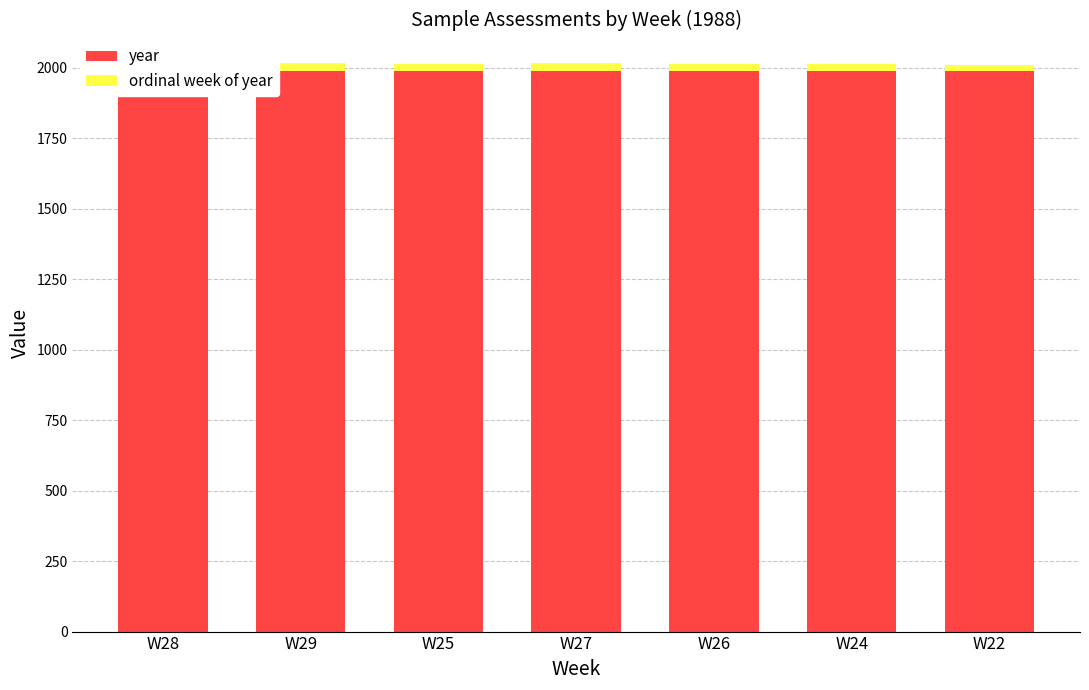

Between W28 and W26, which series saw the biggest shift?

ordinal week of year